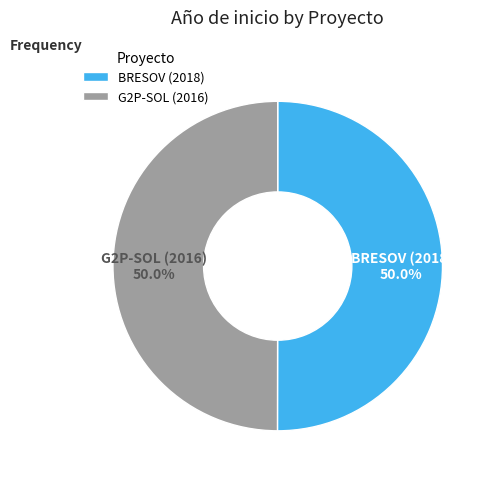

What is the ratio of the value at BRESOV (2018) to the value at G2P-SOL (2016)?

1.0